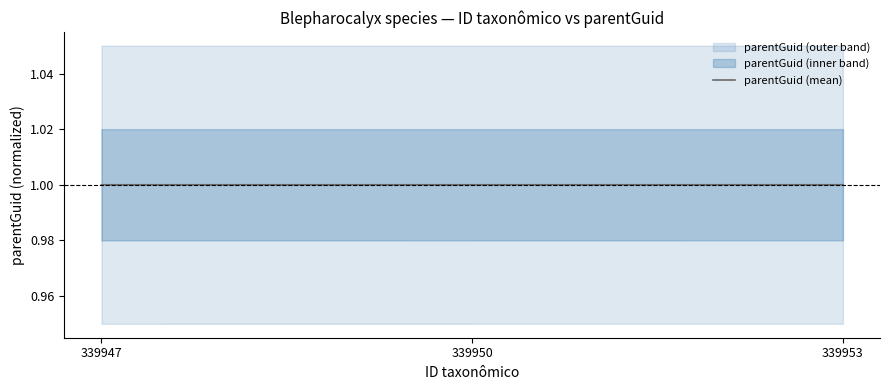

What is the sum of all values?

3.0